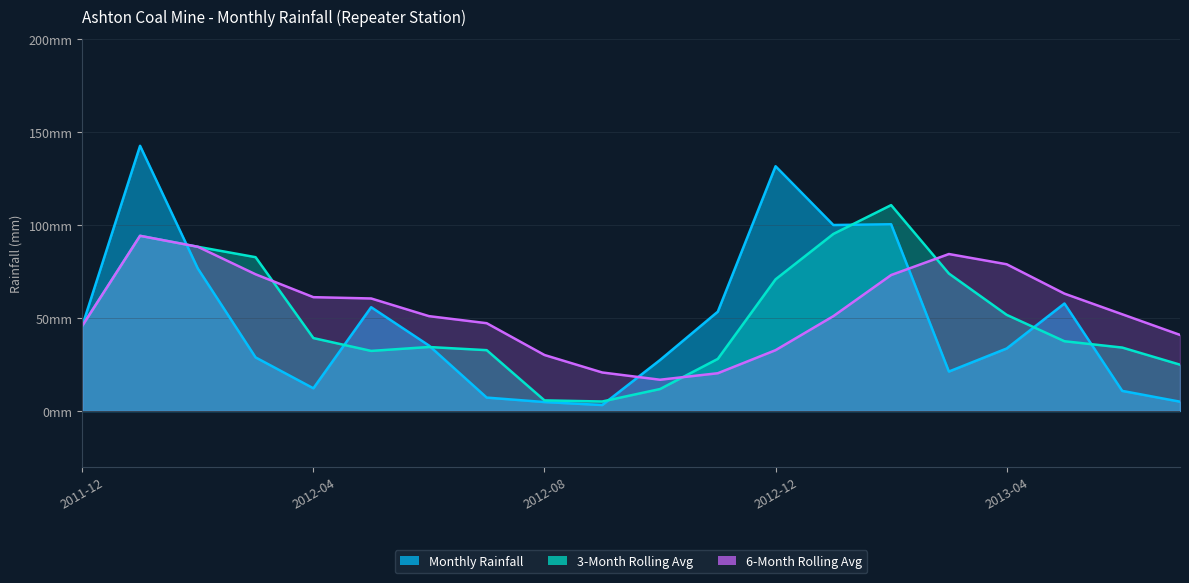

Where does the 6-Month Rolling Avg series first go above 52?

2012-01